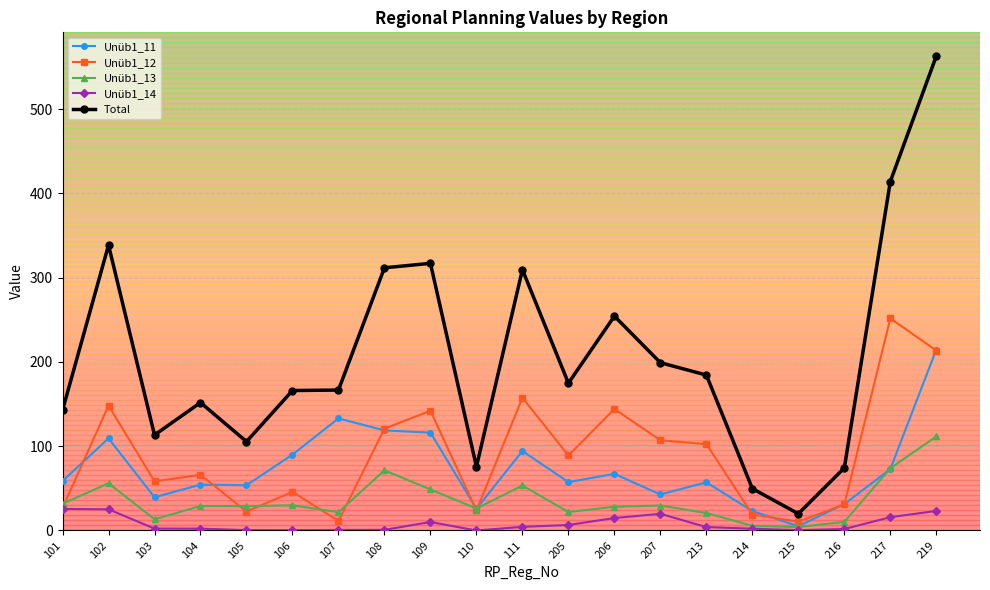

Which series has the widest spread of values?

Total